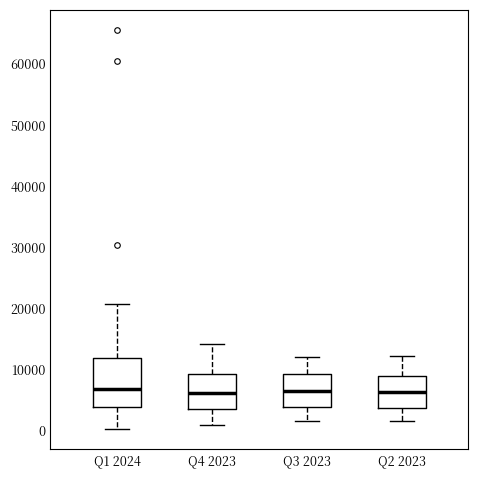

Where is the lower edge of the box for Q2 2023 on the y-axis? The values are not printed on the chart, so give them approximately, as read against the axis.

4000